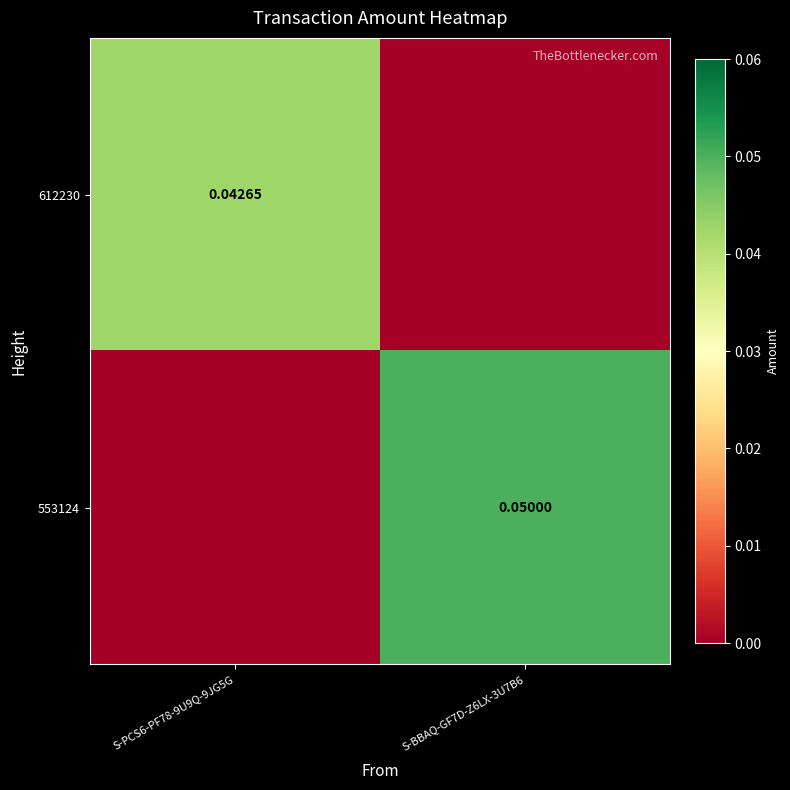

Rank the series at S-PCS6-PF78-9U9Q-9JG5G from lowest to highest value.

553124, 612230